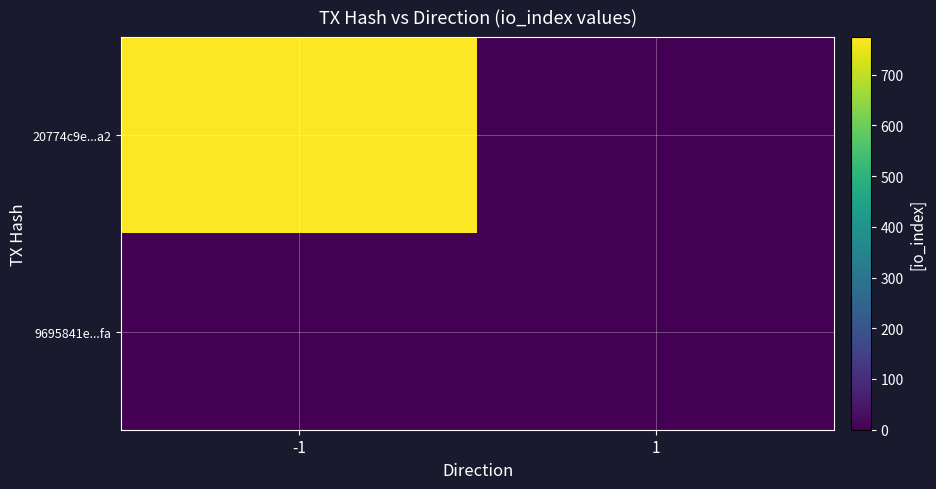

Which label corresponds to the smallest value in the chart?

1